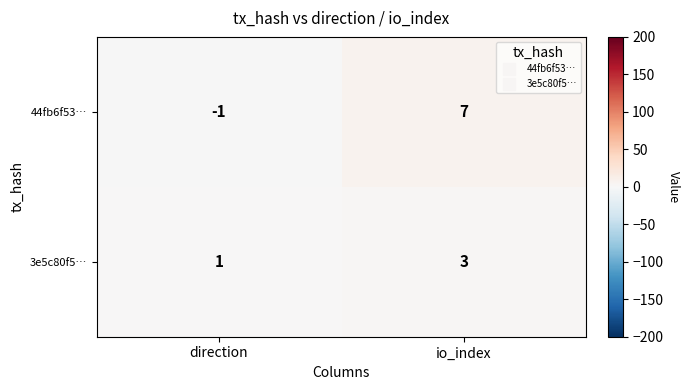

What is the maximum value shown in the chart?

7